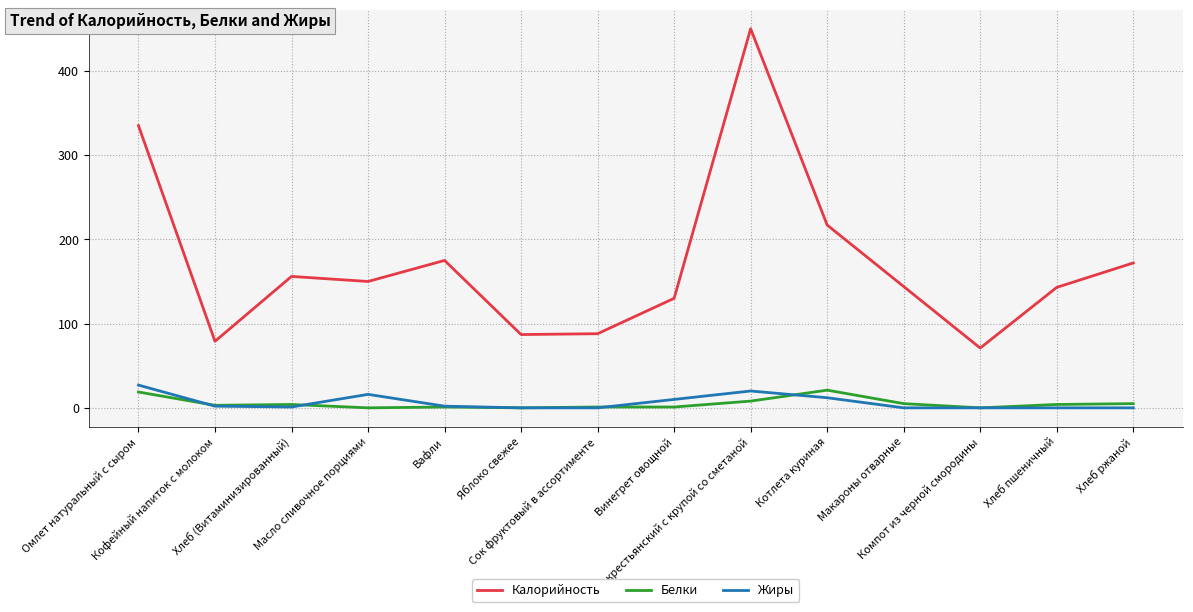

True or false: Жиры and Белки intersect in this chart.

True